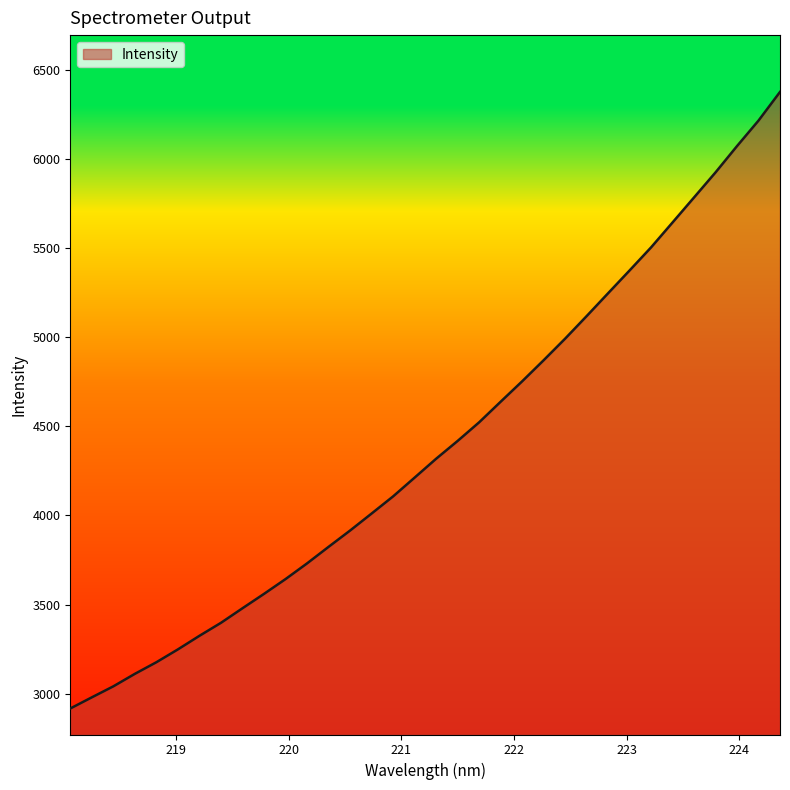

What is the smallest value displayed?

2916.9